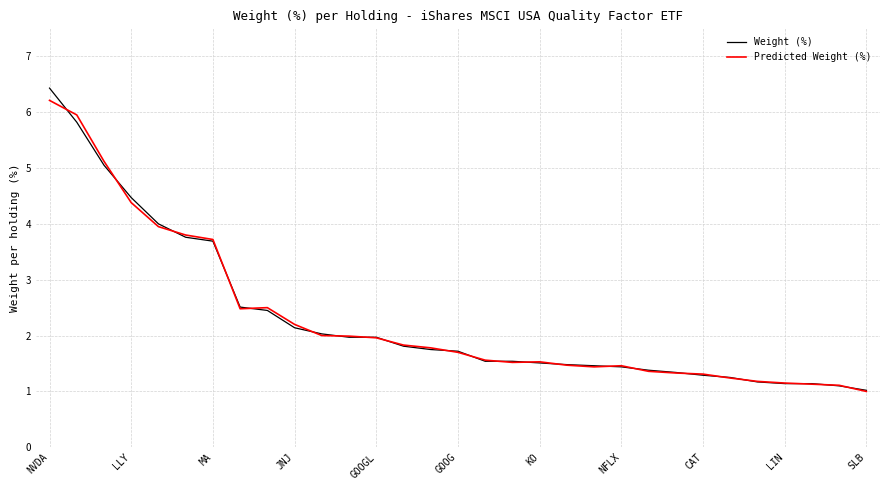

What is the highest value of the Predicted Weight (%) series?

6.2